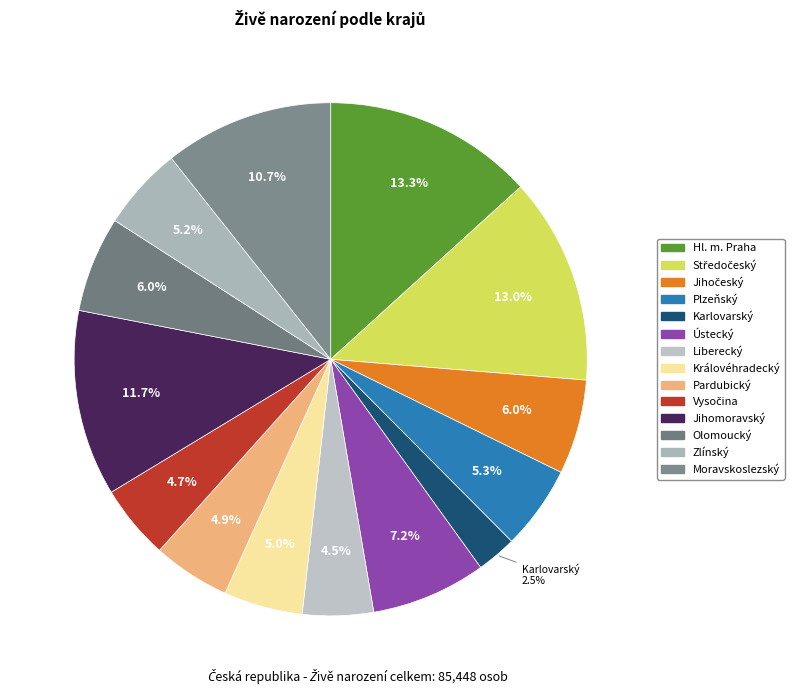

Does any single category account for the majority?

No